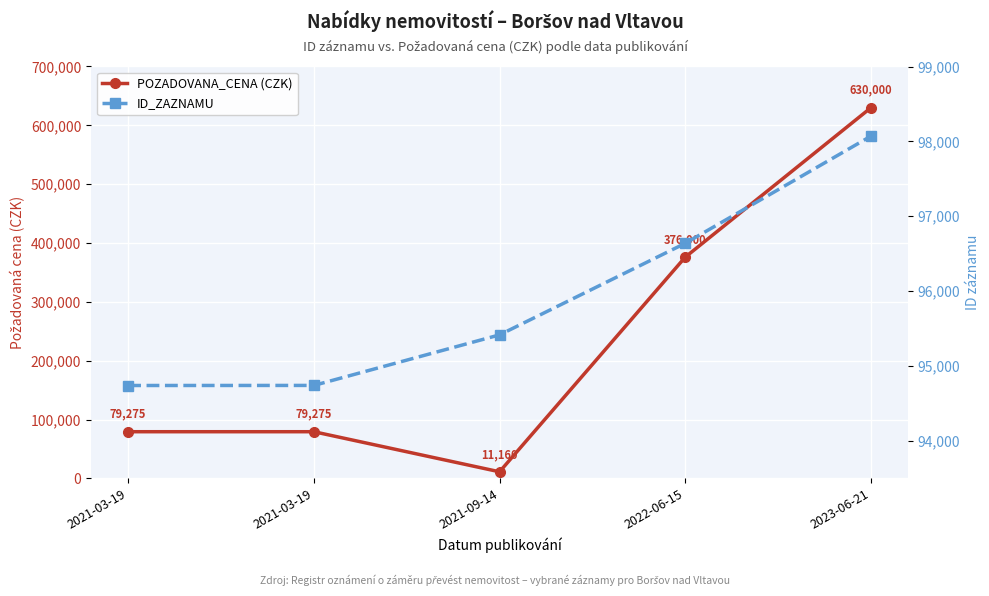

What are all the series names shown in the legend?

POZADOVANA_CENA (CZK), ID_ZAZNAMU